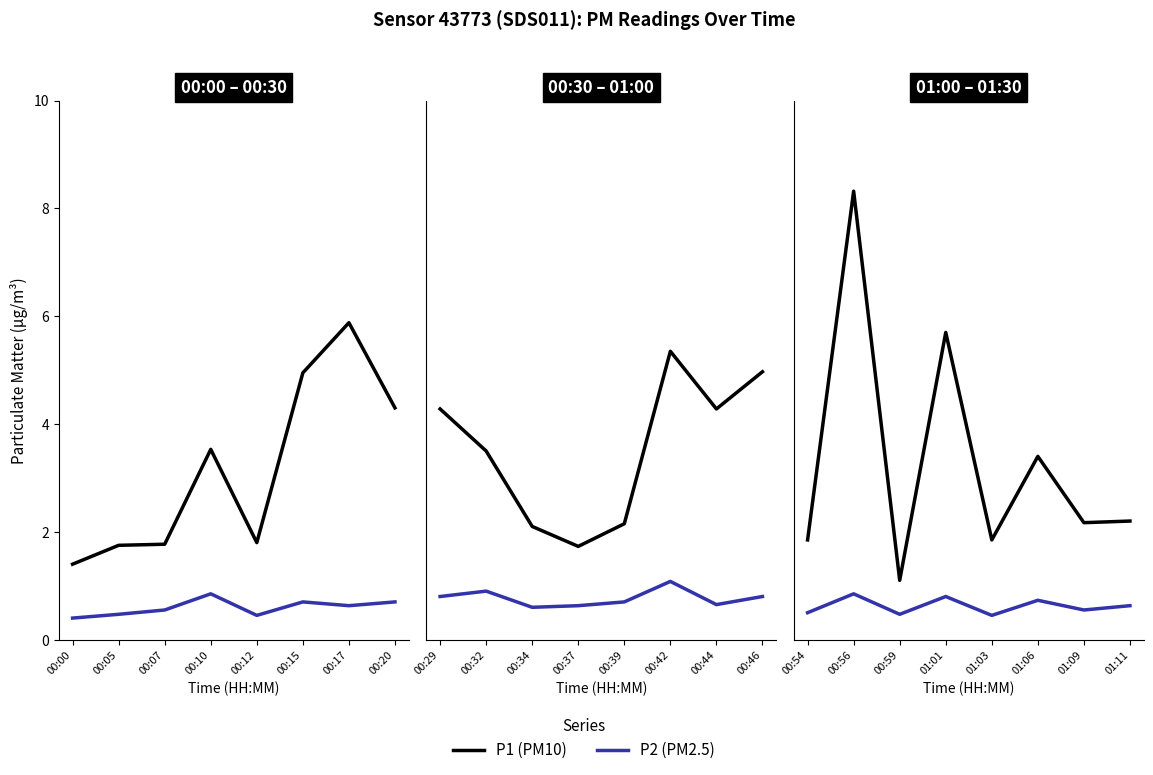

Which series has the largest total across all categories?

P1